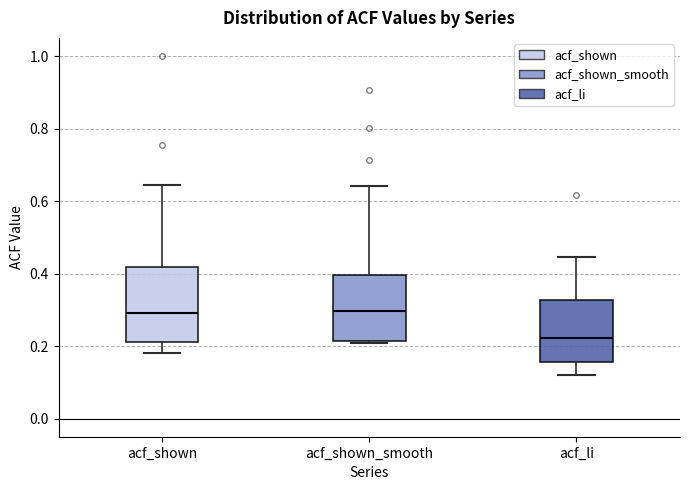

Reading left to right, read every box against the y-axis: the position of its median line, the range the box covers, and the ends of its whiskers. The values are not printed on the chart, so give them approximately, as read against the axis.

acf_shown: median 0.30, box 0.22 to 0.42, whiskers 0.18 to 0.64
acf_shown_smooth: median 0.30, box 0.22 to 0.40, whiskers 0.20 to 0.64
acf_li: median 0.22, box 0.16 to 0.32, whiskers 0.12 to 0.44